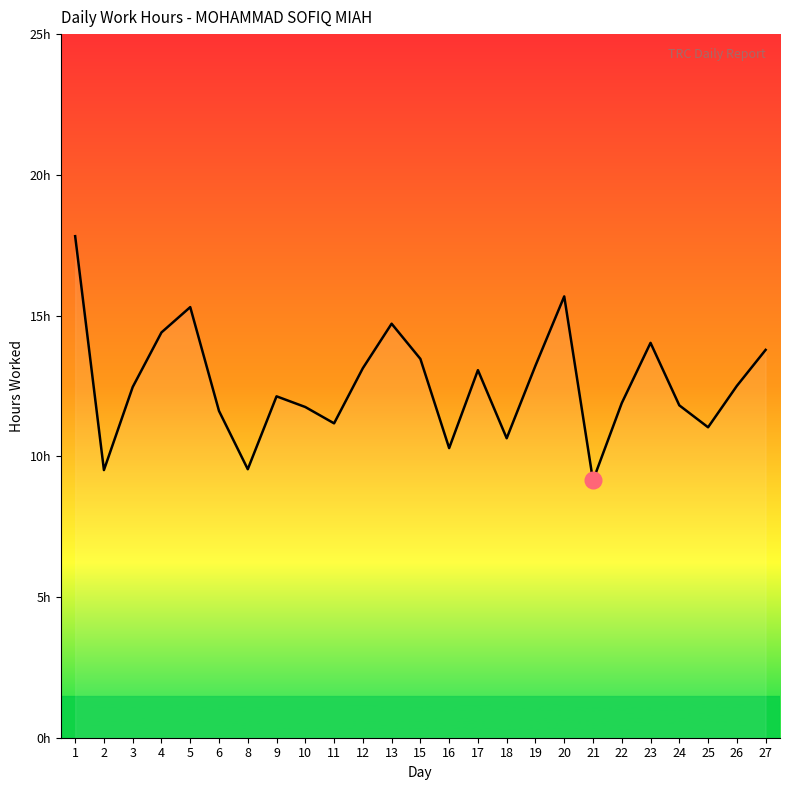

At which label is the value closest to 13?

17